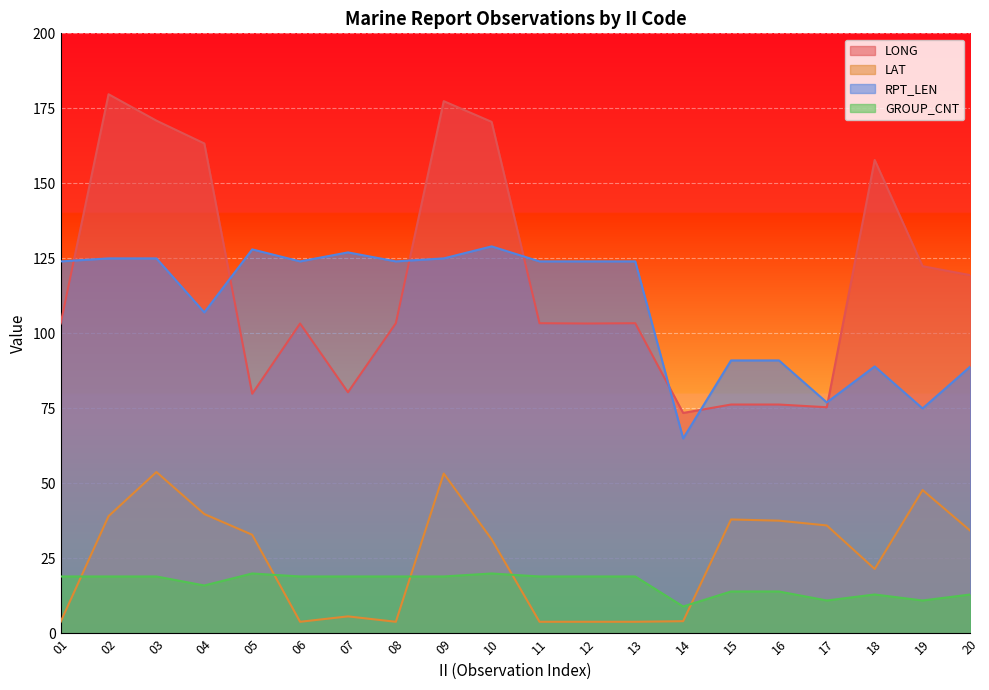

Is the value of LONG at 07 greater than the value of LAT at 01?

Yes